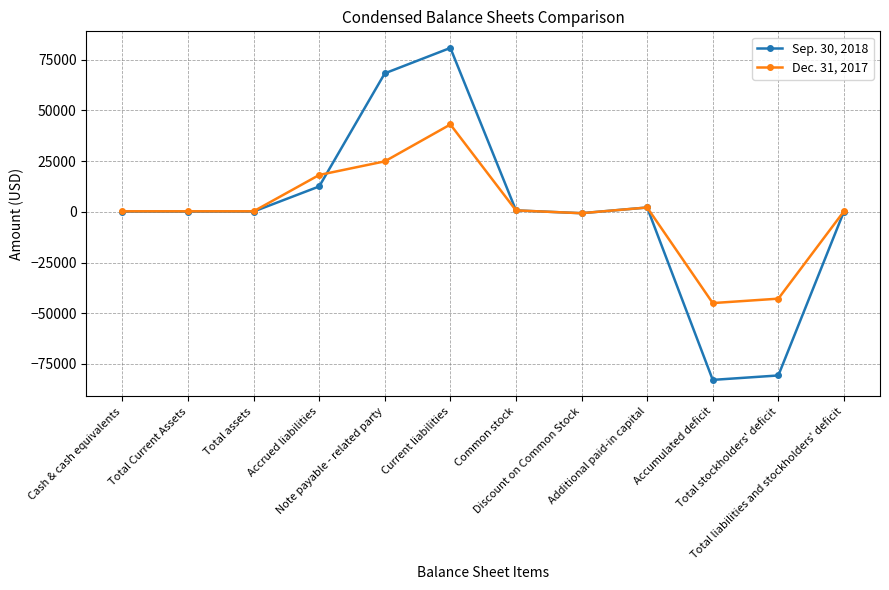

What is the smallest value displayed?

-82855